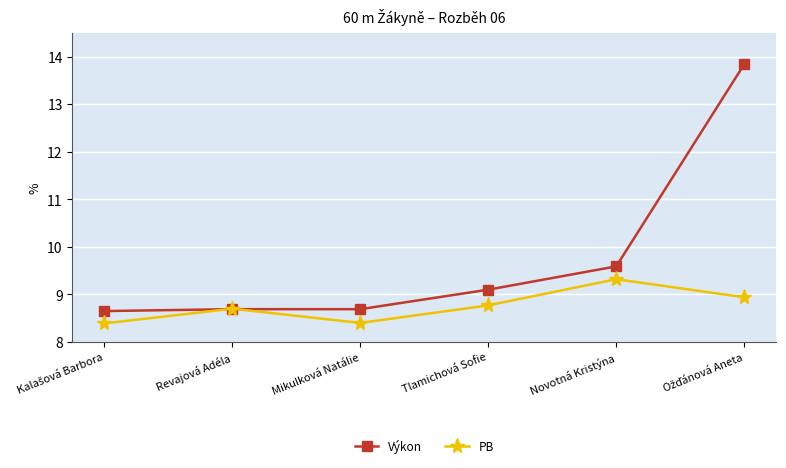

What is the average value of the PB series?

8.8